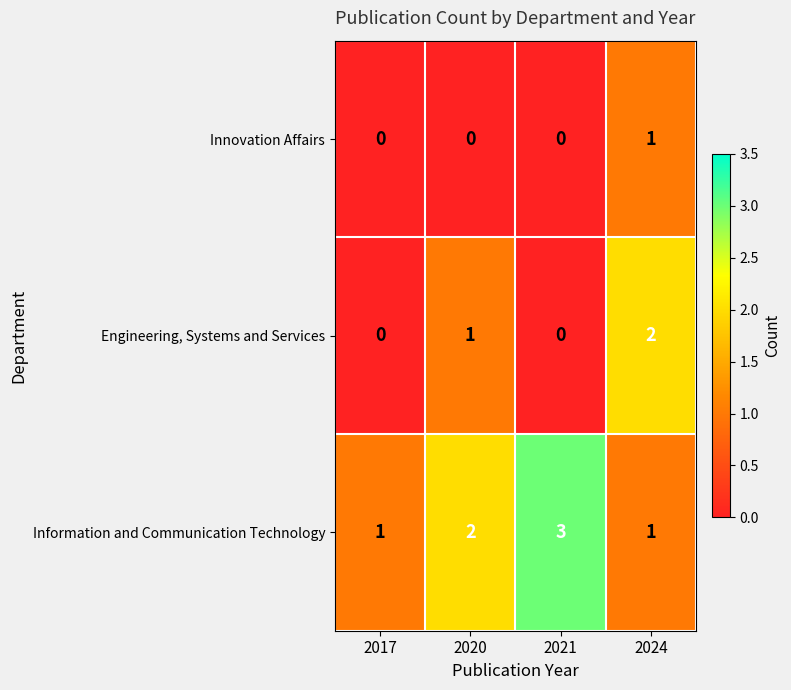

How many Innovation Affairs values are between 0 and 1?

4